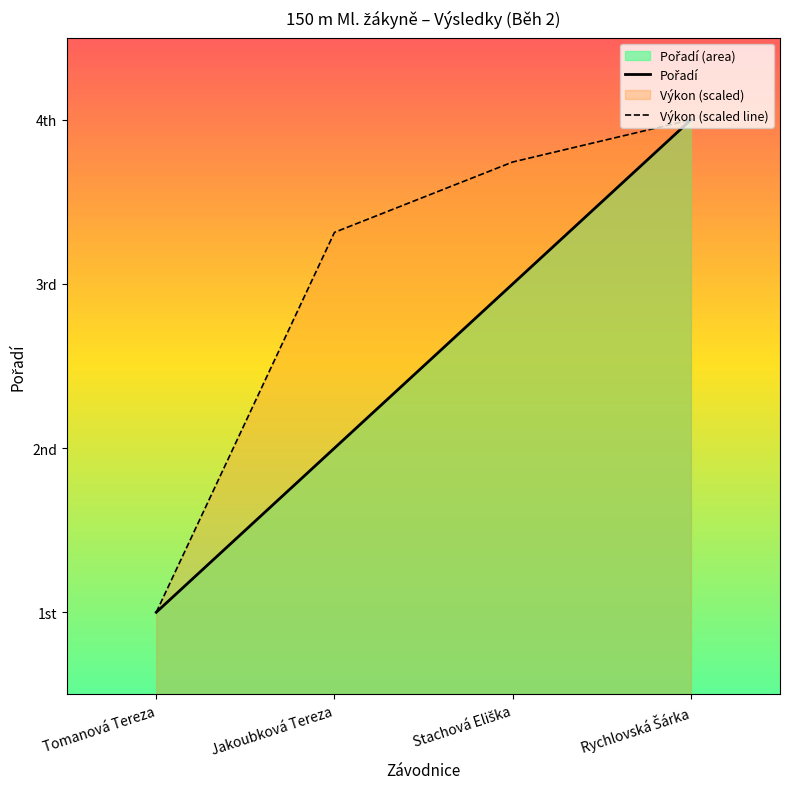

What is the highest value of the Pořadí series?

4.0